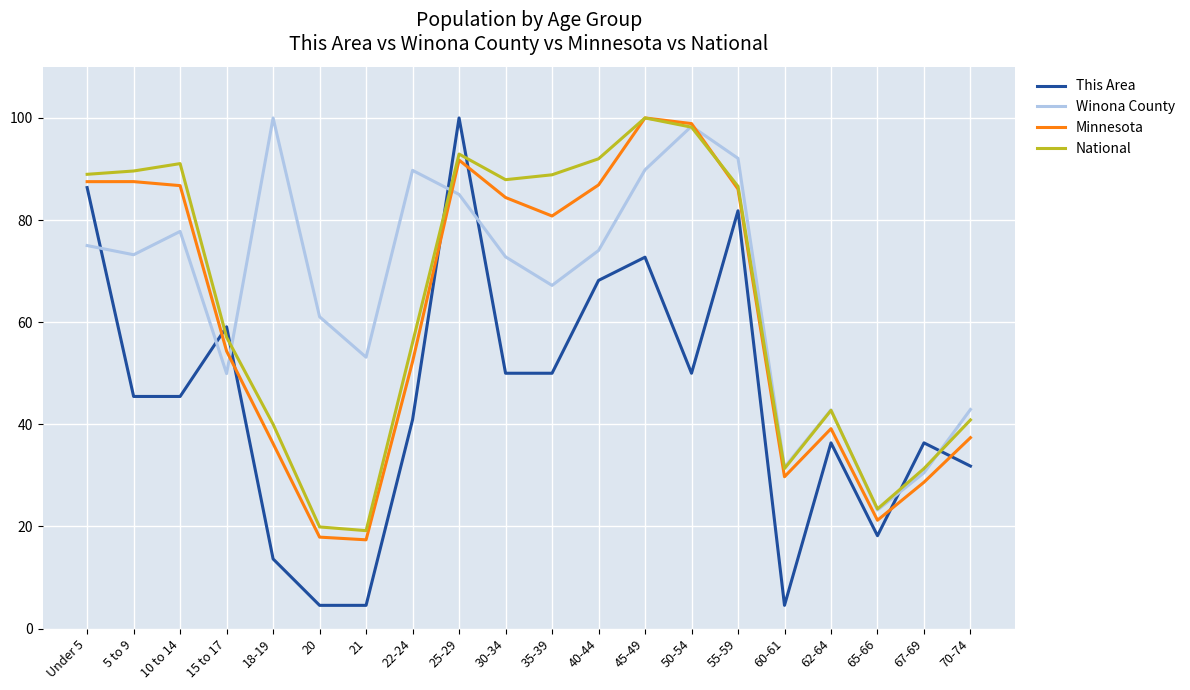

Is the value of Minnesota at 50-54 greater than the value of This Area at 15 to 17?

Yes